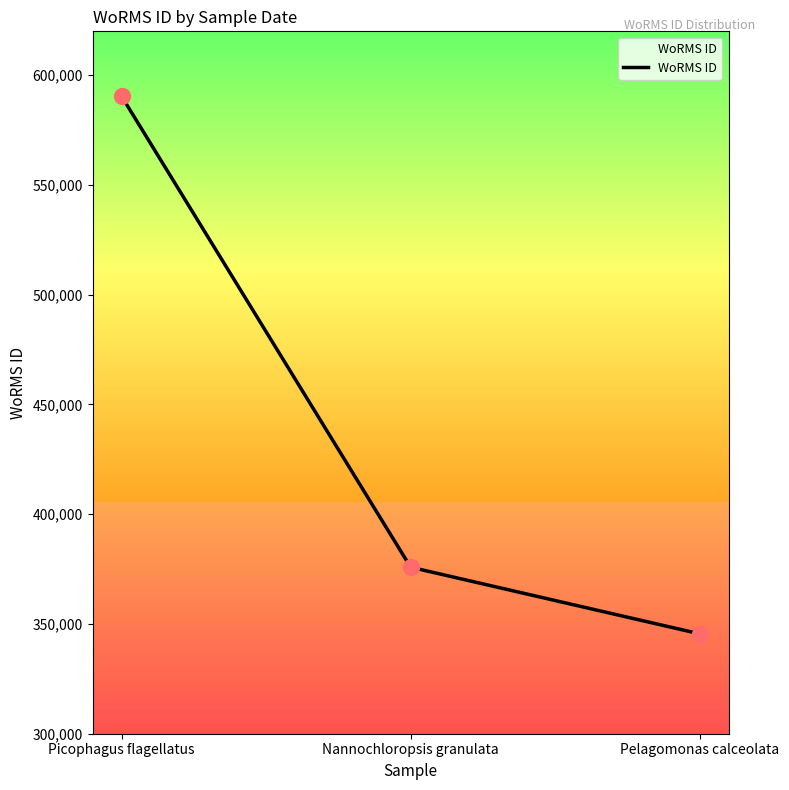

What is the change in value from Picophagus flagellatus to Nannochloropsis granulata?

-214583